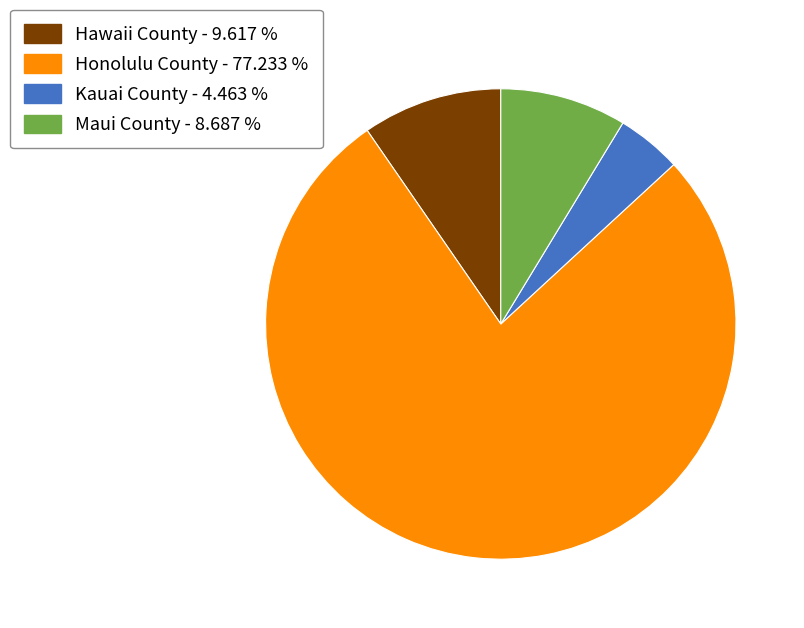

Does Hawaii County account for over 50% of the chart?

No